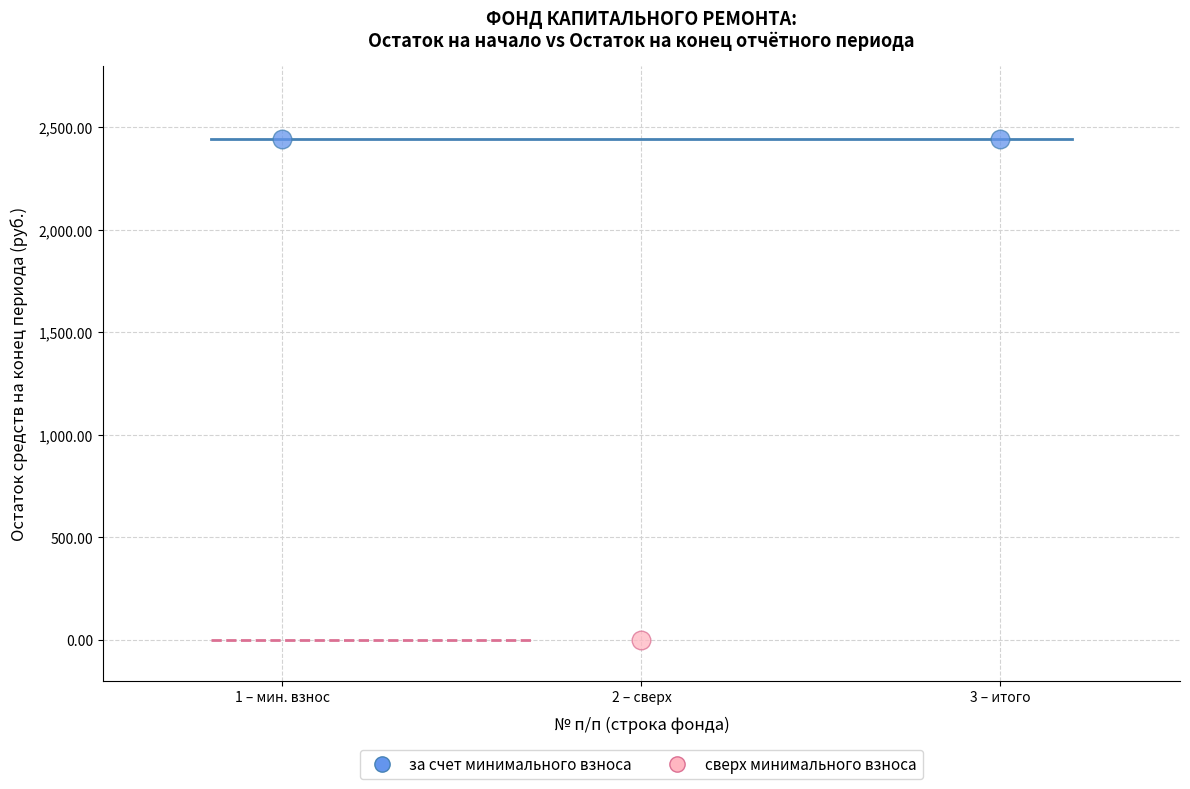

What are all the series names shown in the legend?

за счет минимального взноса, сверх минимального взноса